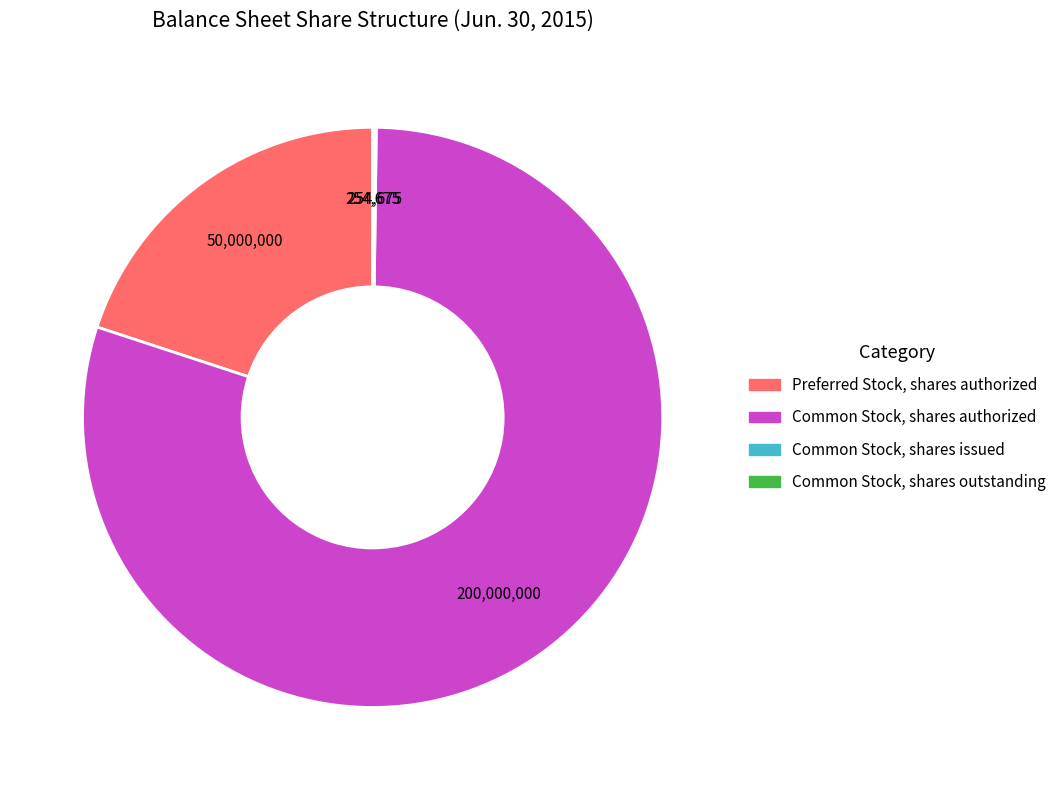

Is it true that Preferred Stock, shares authorized is 20% of the pie?

True